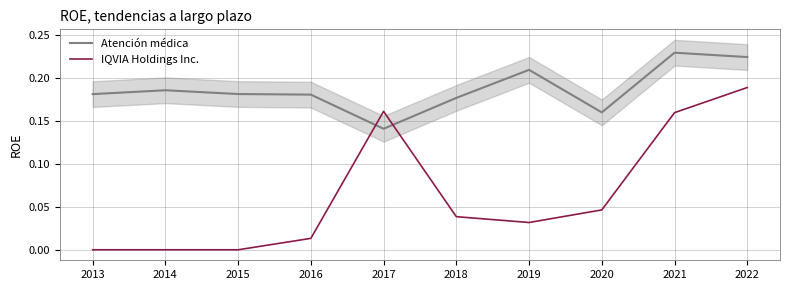

Reading left to right, transcribe all the data shown in this chart.

Atención médica: 2013=0.2	2014=0.2	2015=0.2	2016=0.2	2017=0.1	2018=0.2	2019=0.2	2020=0.2	2021=0.2	2022=0.2
IQVIA Holdings Inc.: 2013=0.0	2014=0.0	2015=0.0	2016=0.0	2017=0.2	2018=0.0	2019=0.0	2020=0.0	2021=0.2	2022=0.2